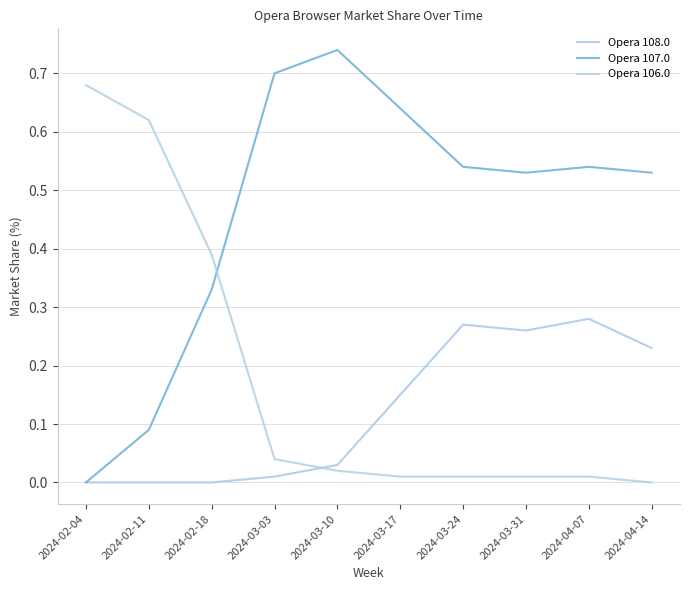

How many lines are shown in the chart?

3